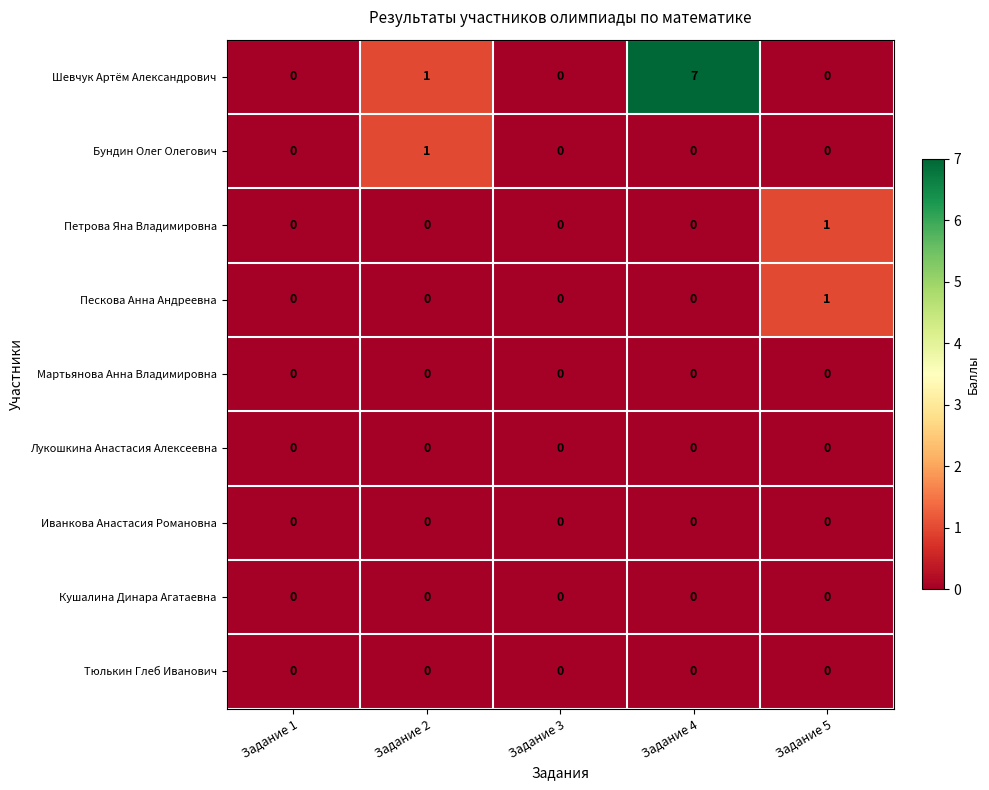

True or false: Бундин Олег Олегович has a value of 0 at Задание 3.

True